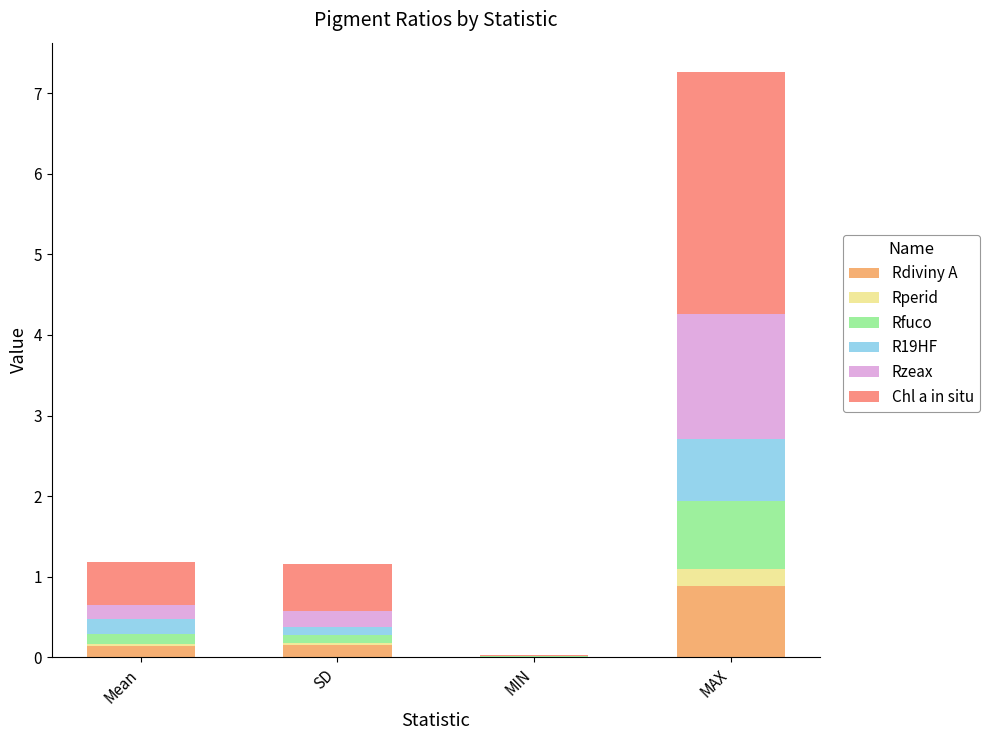

What is the sum of all Rdiviny A values?

1.2